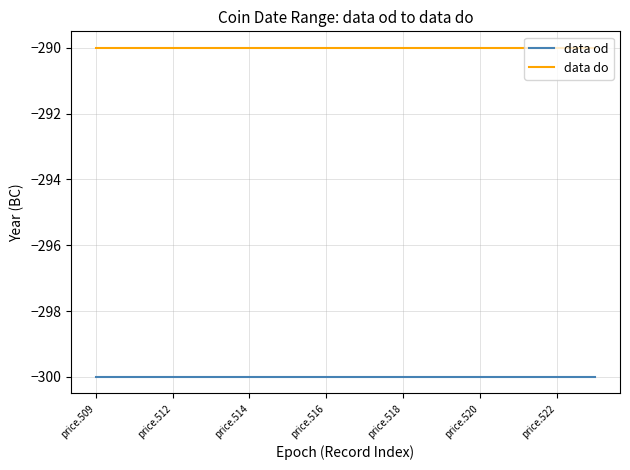

What is the lowest value of the data od series?

-300